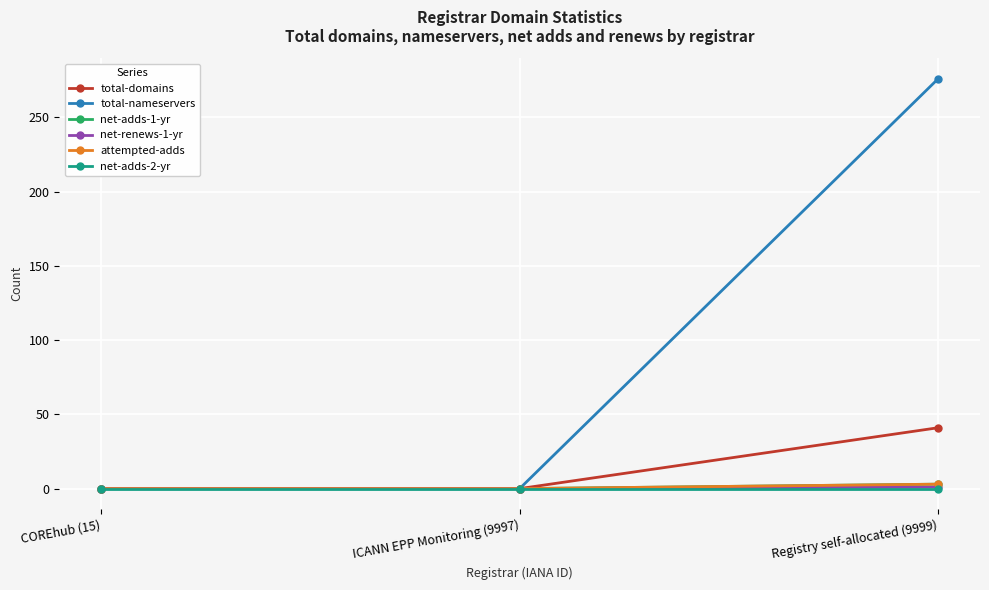

Does the chart have visible grid lines?

Yes